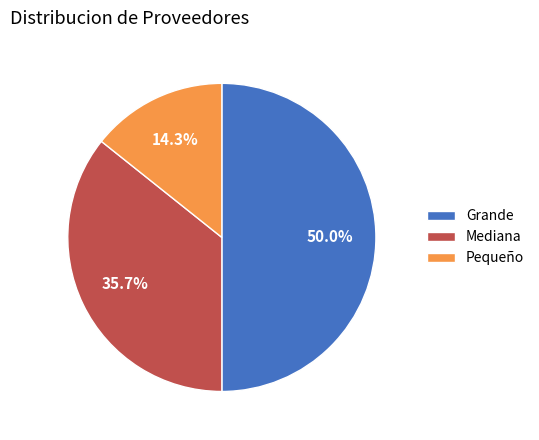

What percentage do Pequeño and Grande together represent?

64.3%